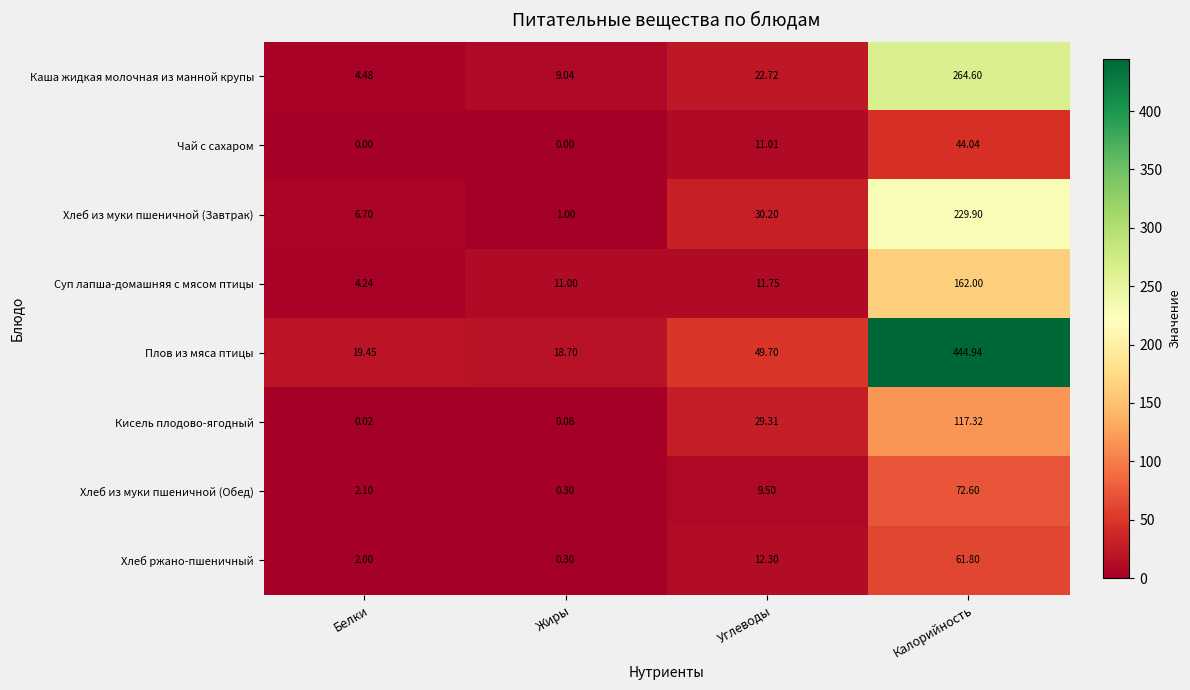

How many values in the Плов из мяса птицы series exceed 49?

2